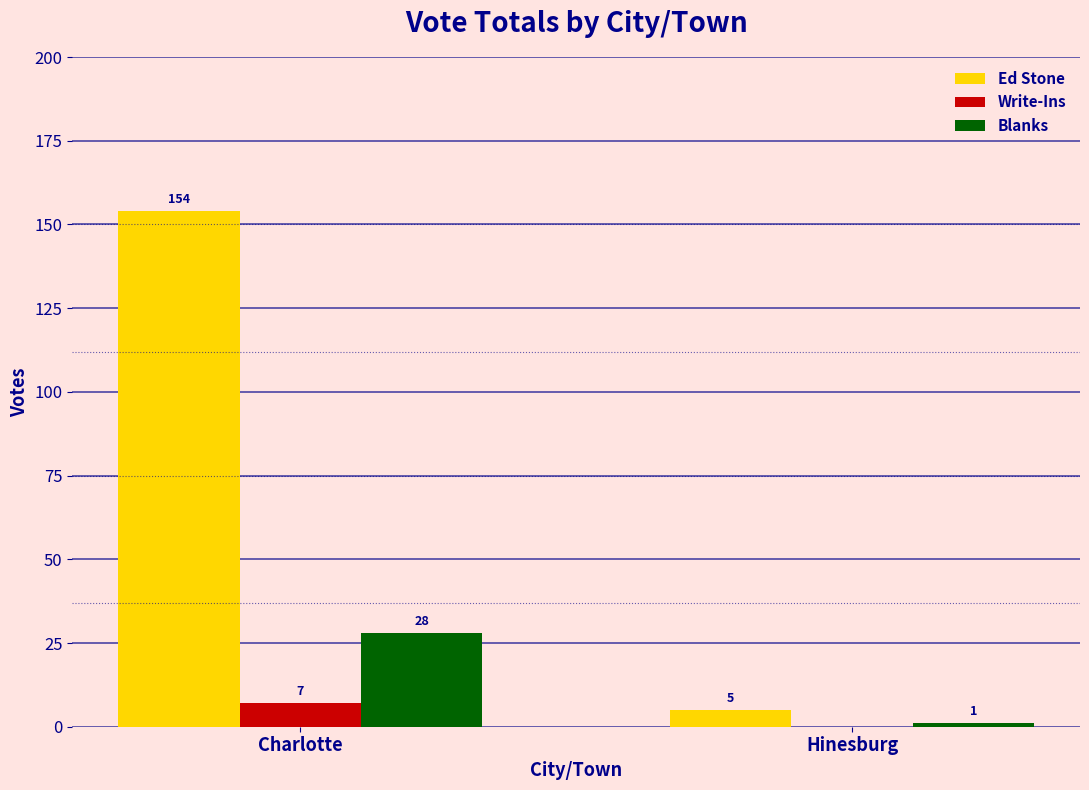

What is the spread (max minus min) of values at Hinesburg?

5